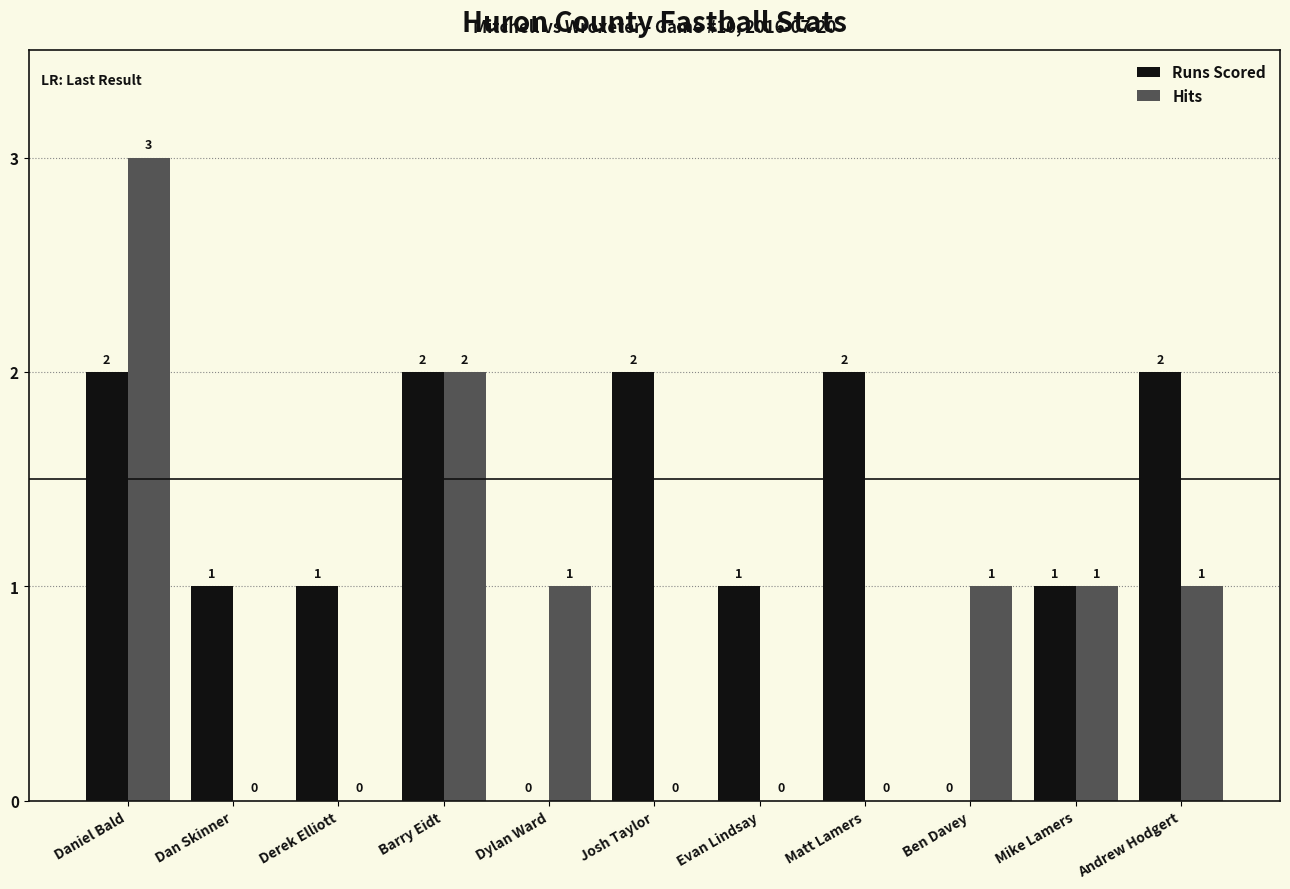

The value of Runs Scored at Ben Davey is -1. True or false?

False